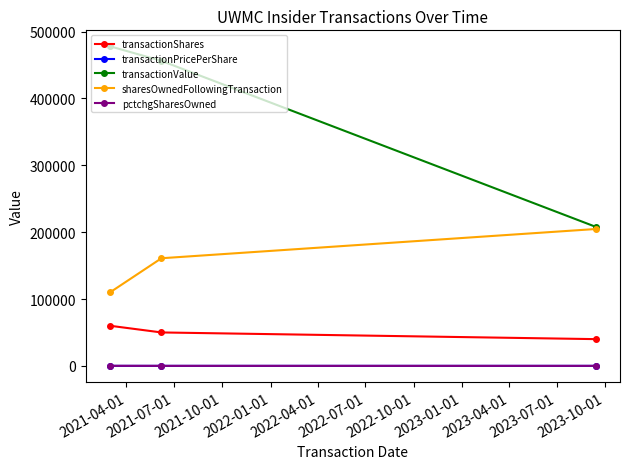

What is the greatest value displayed?

478020.0